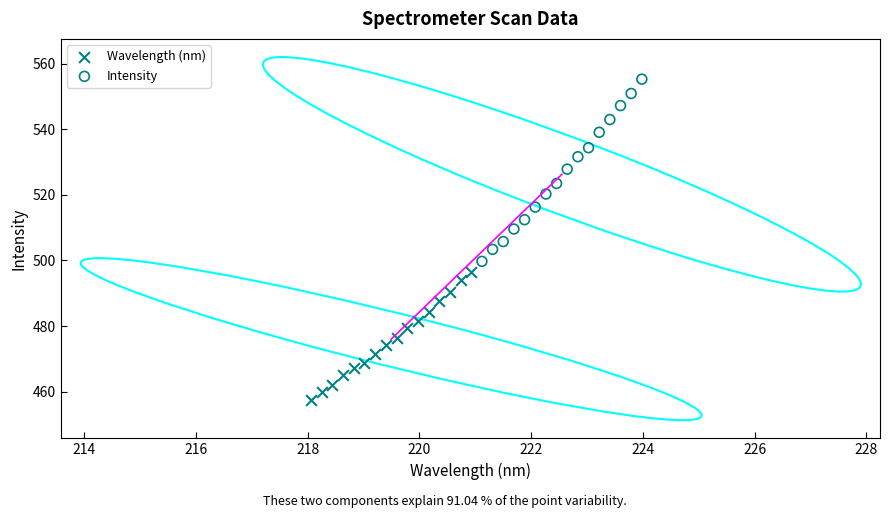

Which series reaches the maximum Y coordinate?

Intensity